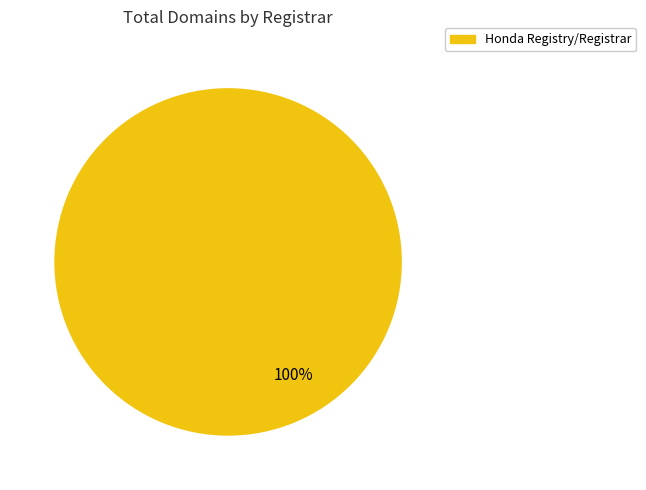

Rank the categories by value from lowest to highest.

Honda Registry/Registrar